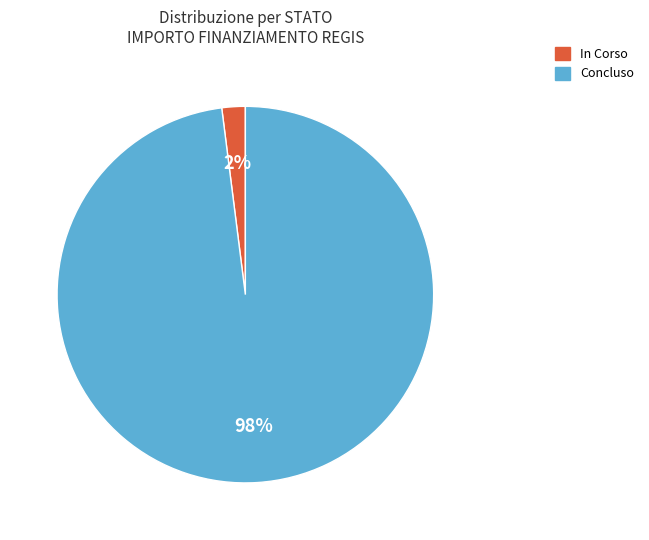

How many segments does this pie chart have?

2